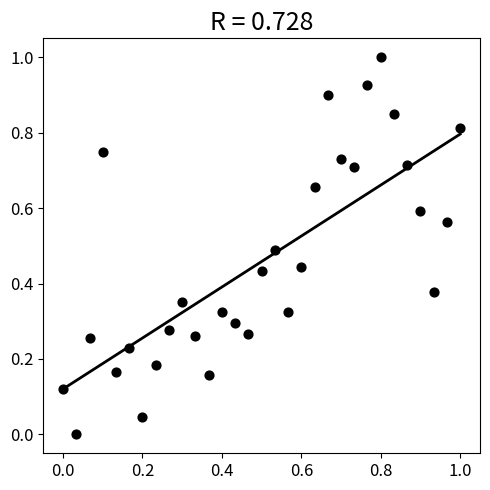

What is the range of X values (max minus min)?

1.0